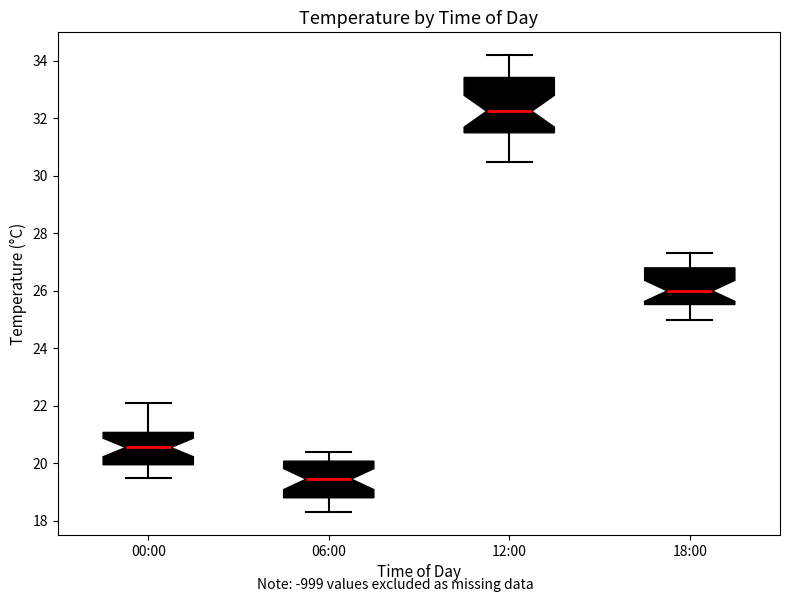

Reading left to right, transcribe this box plot: for each box, give where its median line is, the range the box spans, and where its two whiskers end, as read against the y-axis. The values are not printed on the chart, so give them approximately, as read against the axis.

00:00: median 20.6, box 20.0 to 21.0, whiskers 19.6 to 22.2
06:00: median 19.4, box 18.8 to 20.0, whiskers 18.4 to 20.4
12:00: median 32.2, box 31.6 to 33.4, whiskers 30.6 to 34.2
18:00: median 26.0, box 25.6 to 26.8, whiskers 25.0 to 27.4